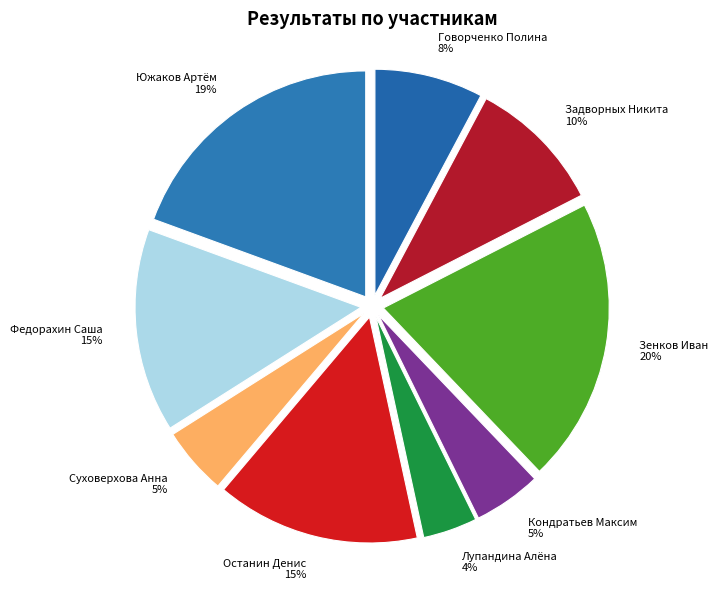

Do Суховерхова Анна and Говорченко Полина together represent more than half of the pie?

No